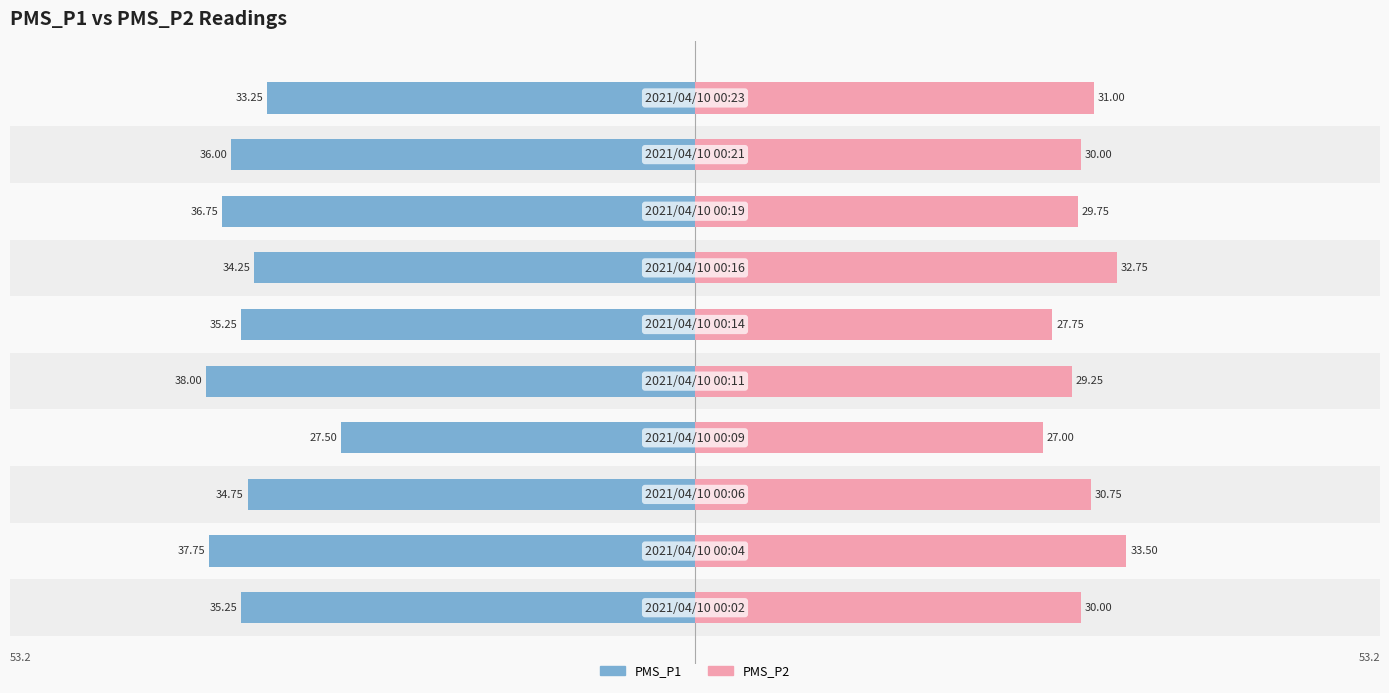

At how many categories does at least one series exceed 15?

10